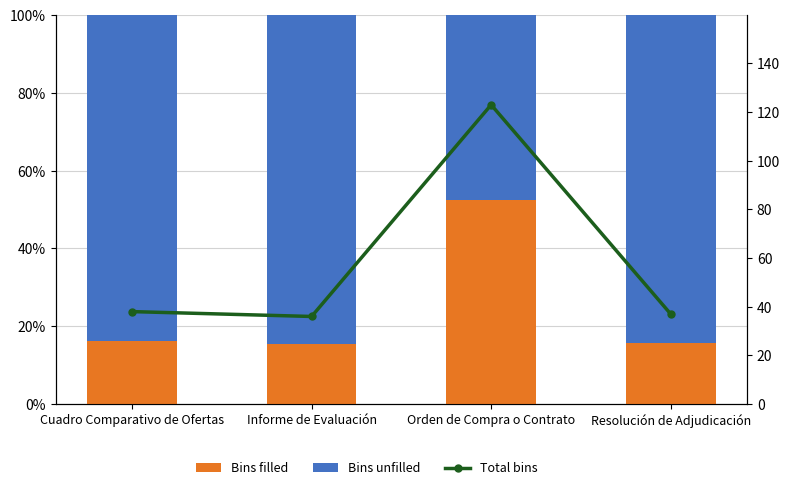

Reading left to right, list all the values displayed in this chart.

Bins filled: Cuadro Comparativo de Ofertas=16.2	Informe de Evaluación=15.4	Orden de Compra o Contrato=52.6	Resolución de Adjudicación=15.8
Bins unfilled: Cuadro Comparativo de Ofertas=83.8	Informe de Evaluación=84.6	Orden de Compra o Contrato=47.4	Resolución de Adjudicación=84.2
Total bins: Cuadro Comparativo de Ofertas=38.0	Informe de Evaluación=36.0	Orden de Compra o Contrato=123.0	Resolución de Adjudicación=37.0